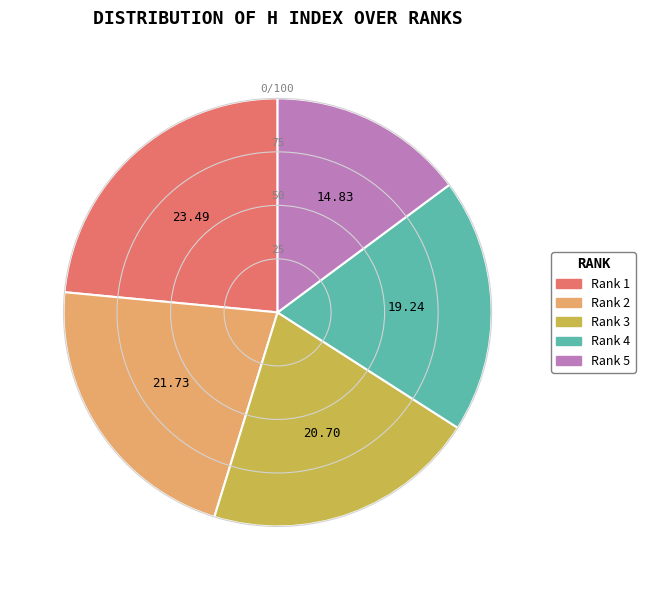

The Rank 4 slice represents 19% of the pie. True or false?

True